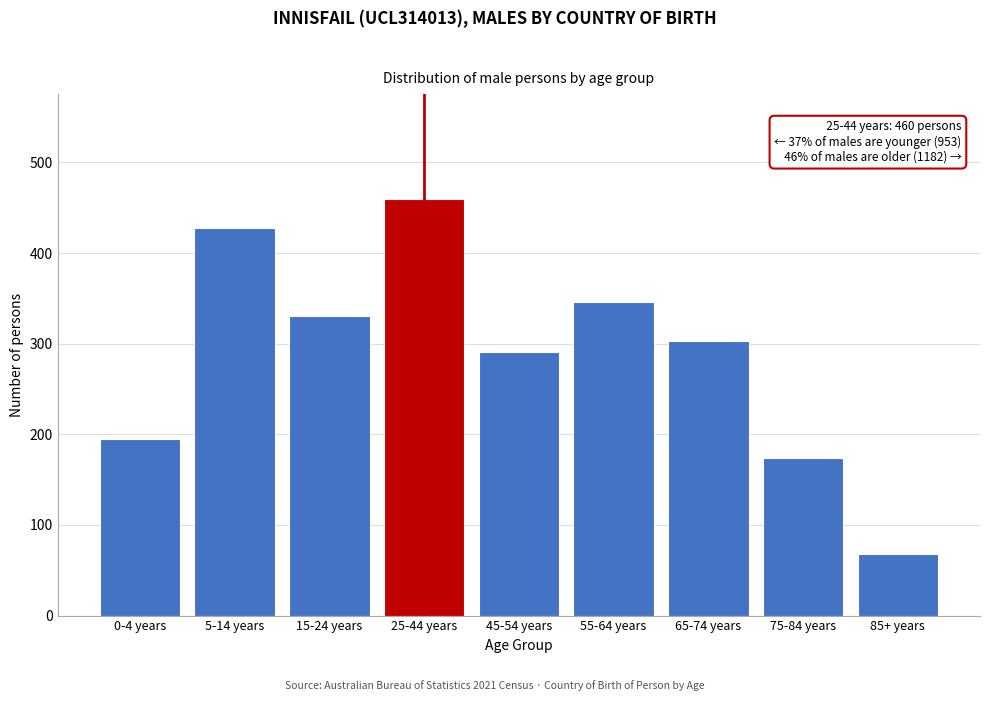

Reading left to right, what are all the values shown in this chart?

0-4 years=195	5-14 years=428	15-24 years=330	25-44 years=460	45-54 years=291	55-64 years=346	65-74 years=303	75-84 years=174	85+ years=68